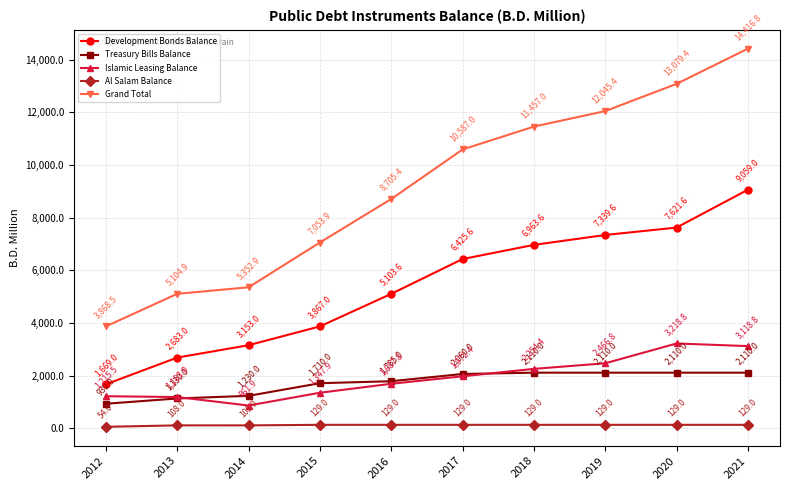

What is the lowest value of the Treasury Bills Balance series?

930.0